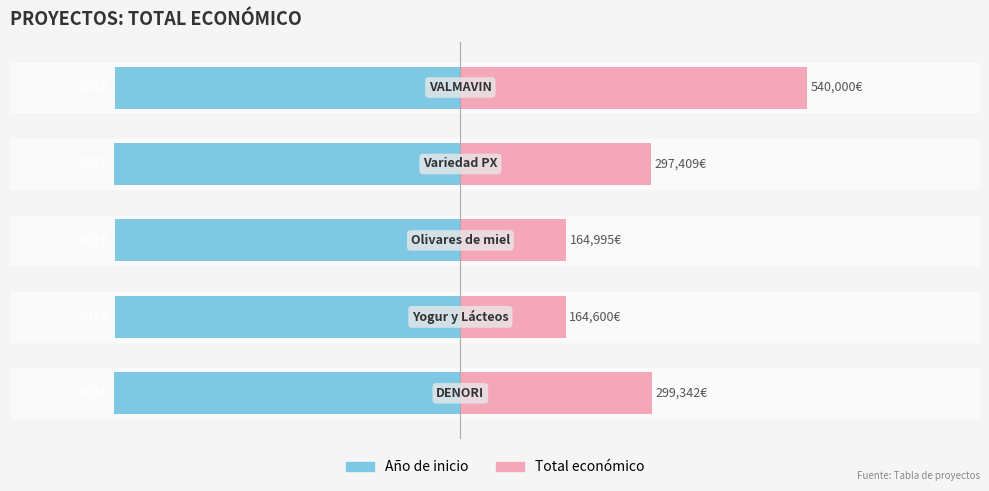

True or false: Total económico has a value of 391677.3 at 0.

False